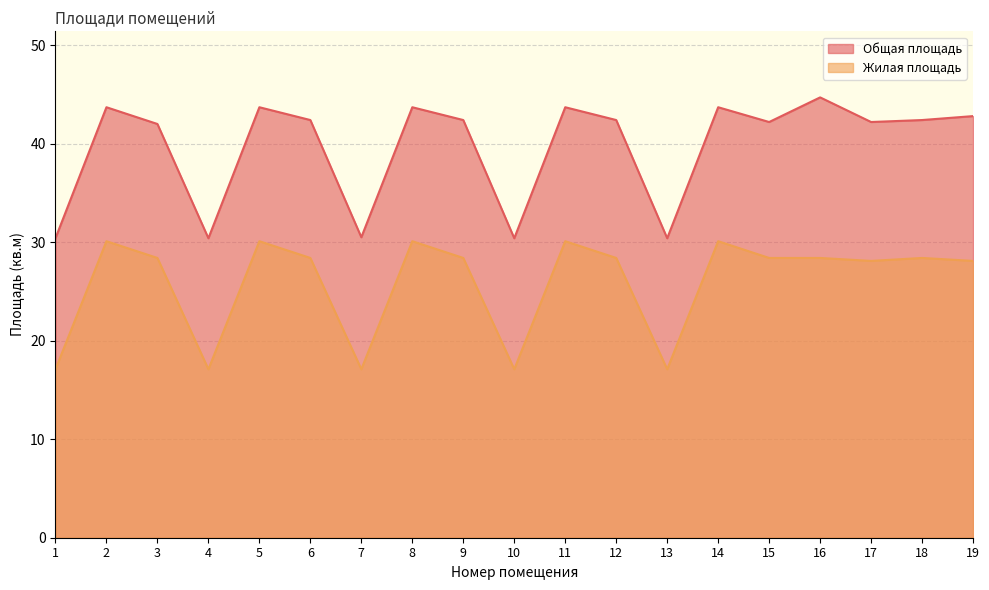

At 5, list the series in order from largest to smallest.

Общая площадь, Жилая площадь